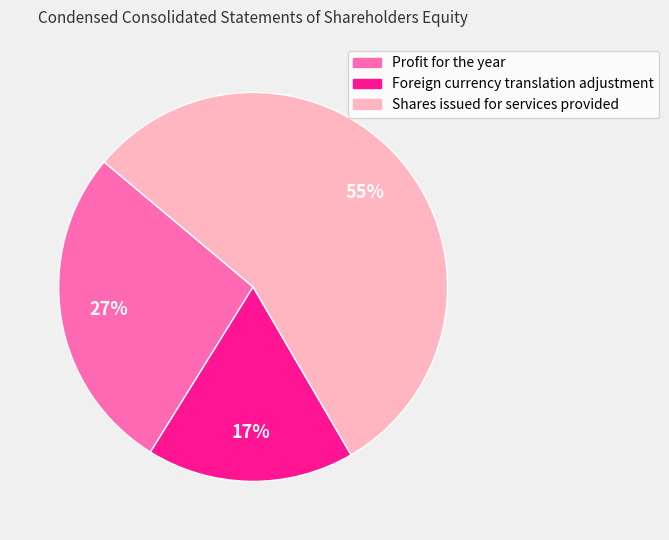

How many segments does this pie chart have?

3